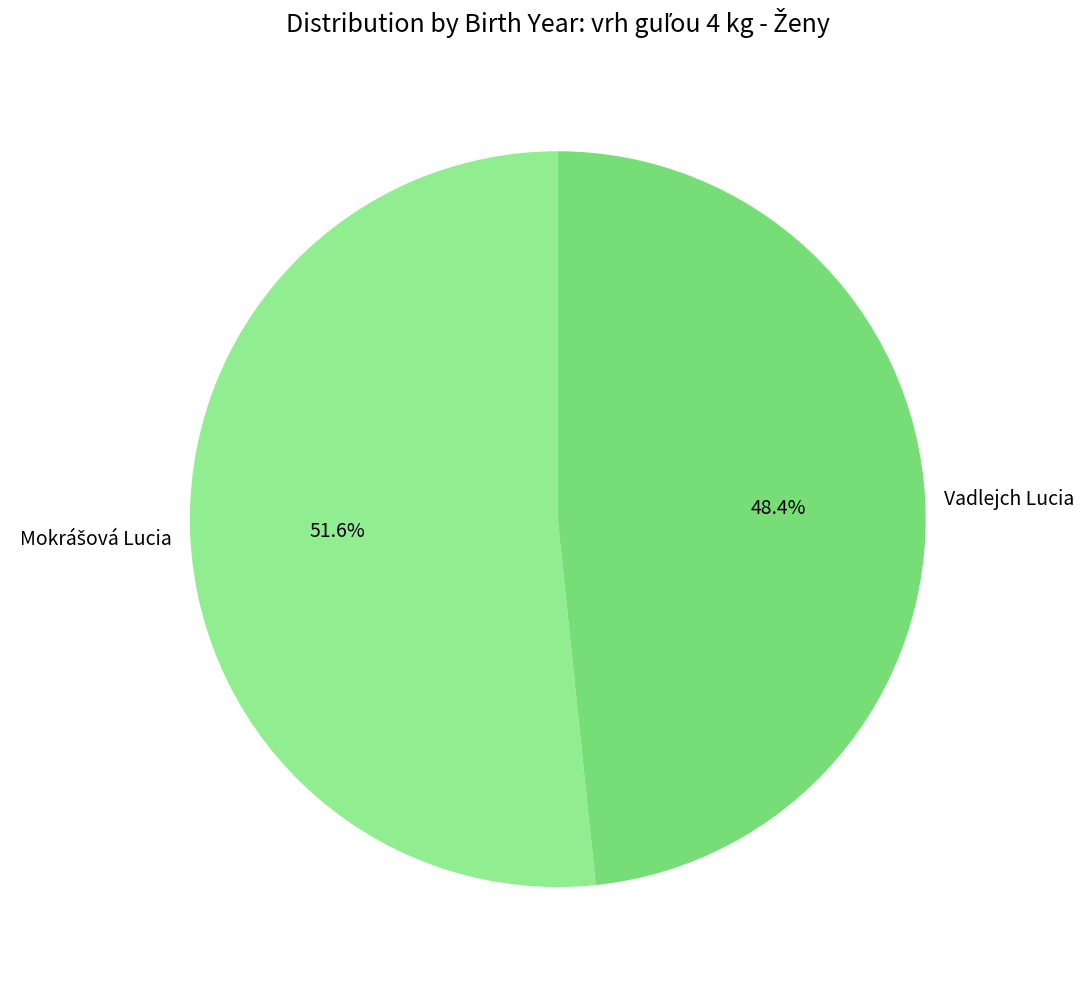

Which slice is the smallest?

Vadlejch Lucia